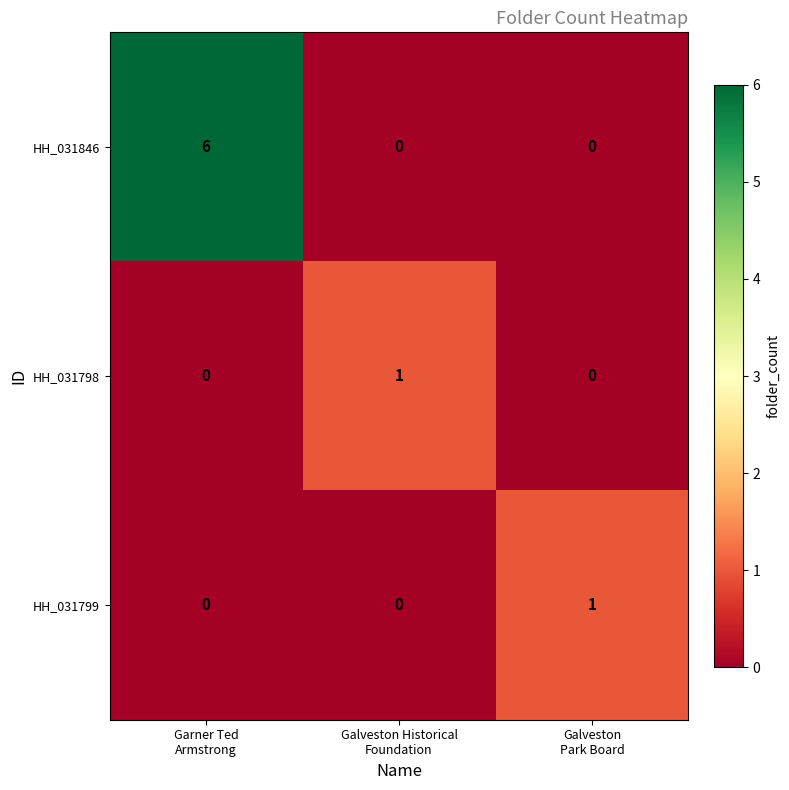

What is the greatest value displayed?

6